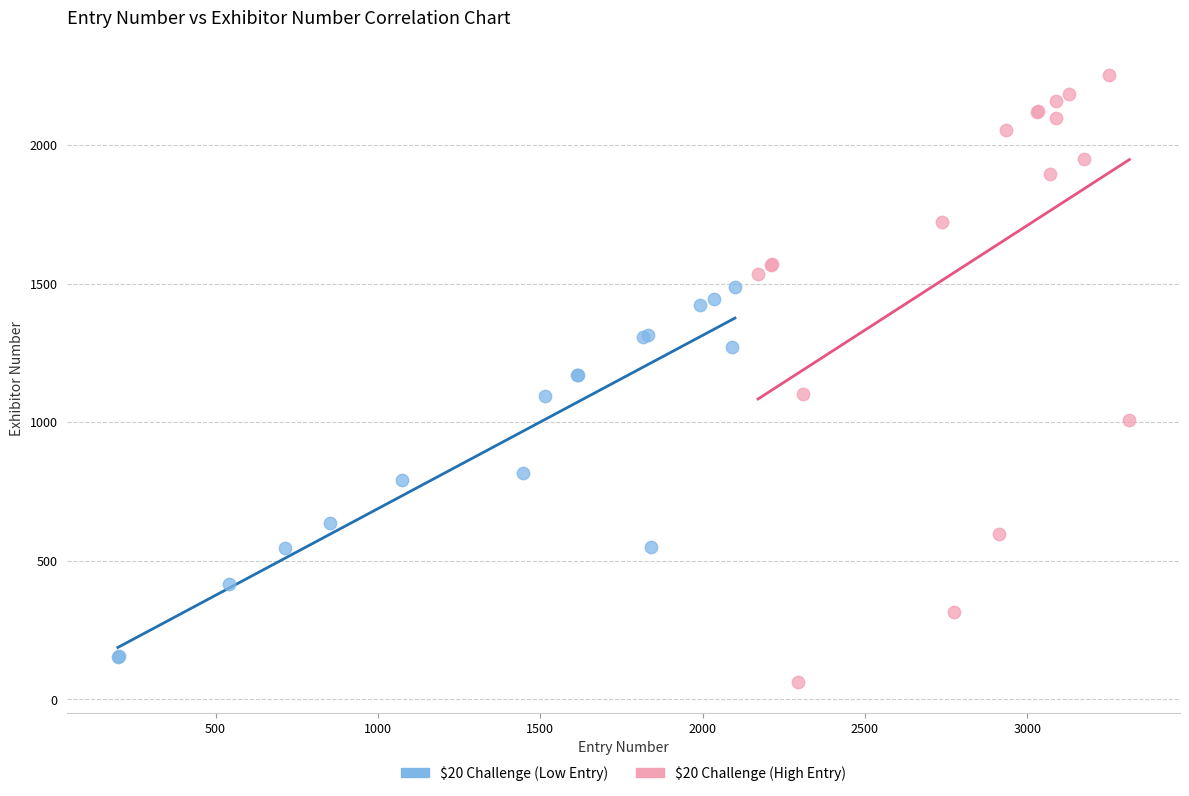

Which series contains the highest Y value?

$20 Challenge (High Entry)